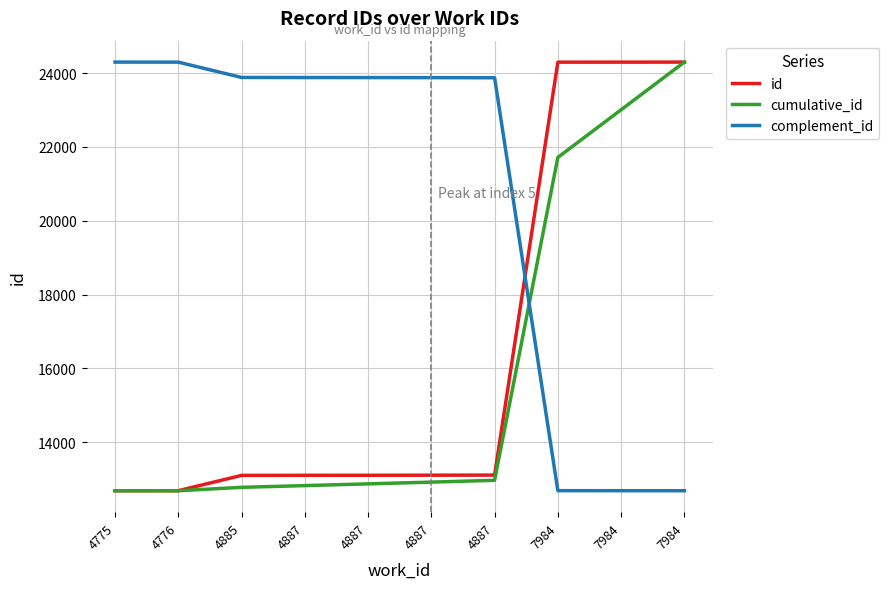

What is the difference between the maximum and minimum values in the id series?

11609.0